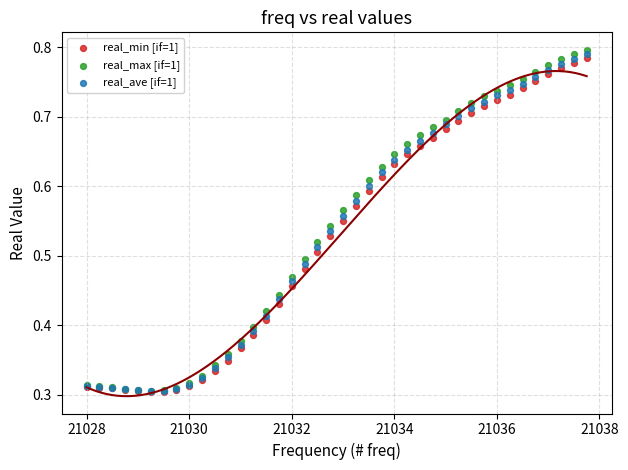

What are all the series names shown in the legend?

real_min [if=1], real_max [if=1], real_ave [if=1]